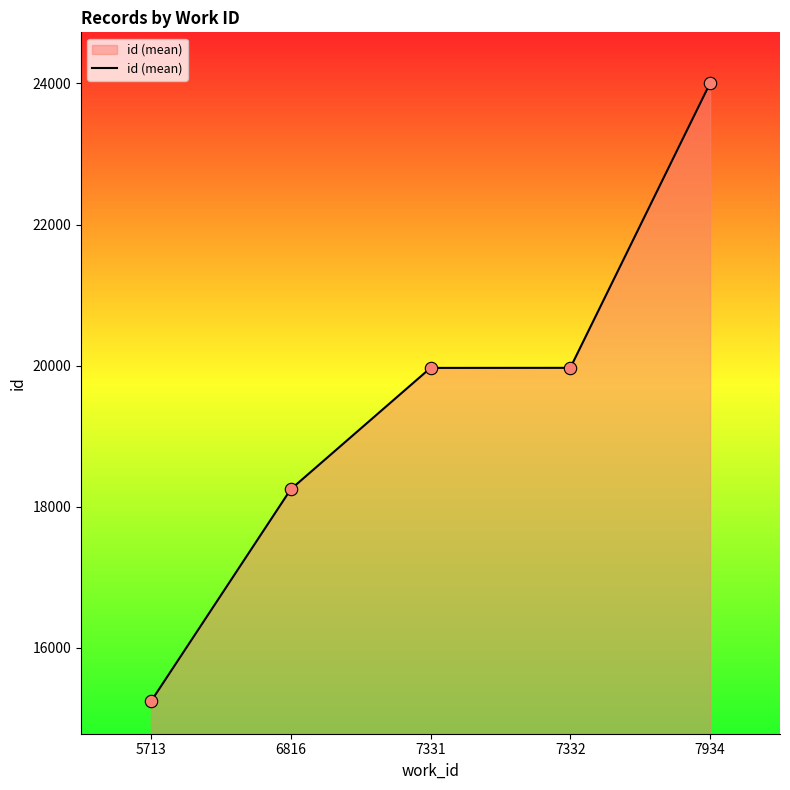

Approximately how many times larger is the value at 7331 compared to 6816?

1.1